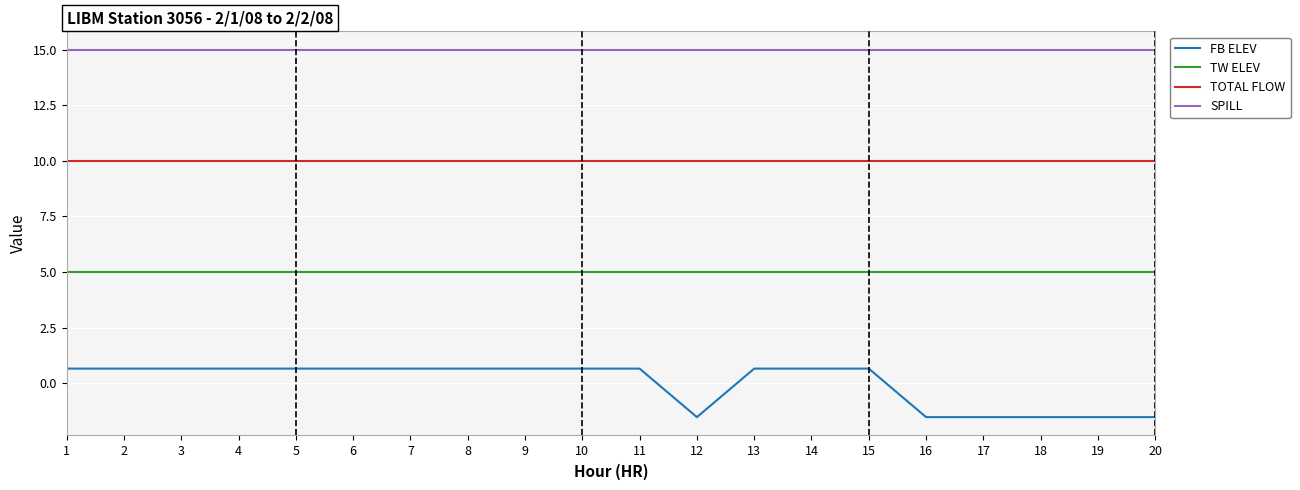

True or false: TW ELEV has a value of 1.1 at 6.

False